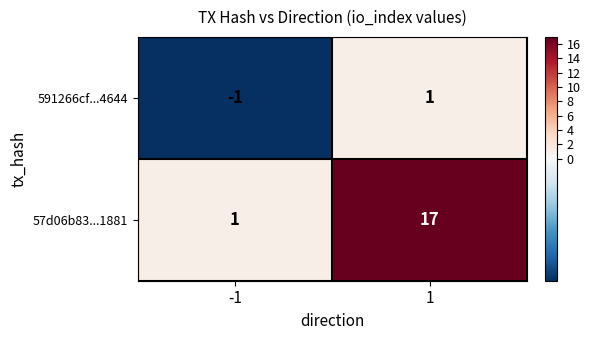

What is the difference between the maximum and minimum values in the 57d06b83...1881 series?

16